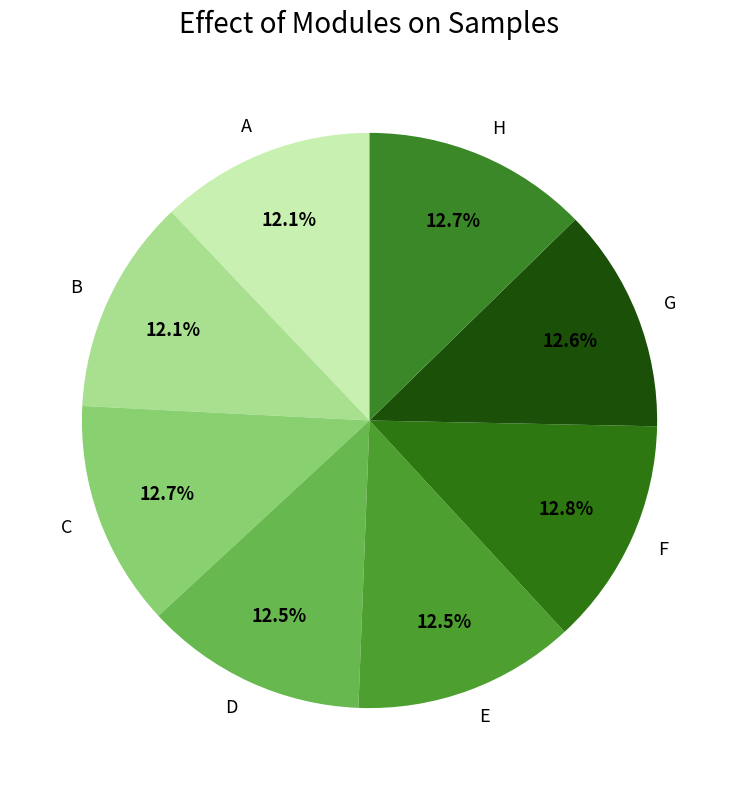

Combined, do H and A account for over 50%?

No